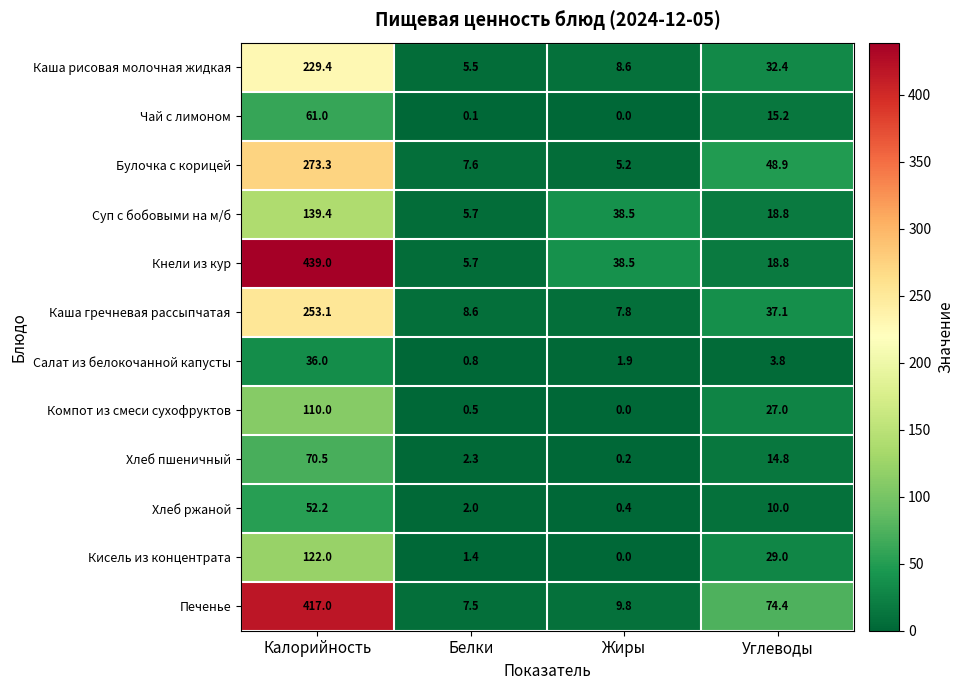

What is the sum of the Компот из смеси сухофруктов values at Калорийность and Белки?

110.5